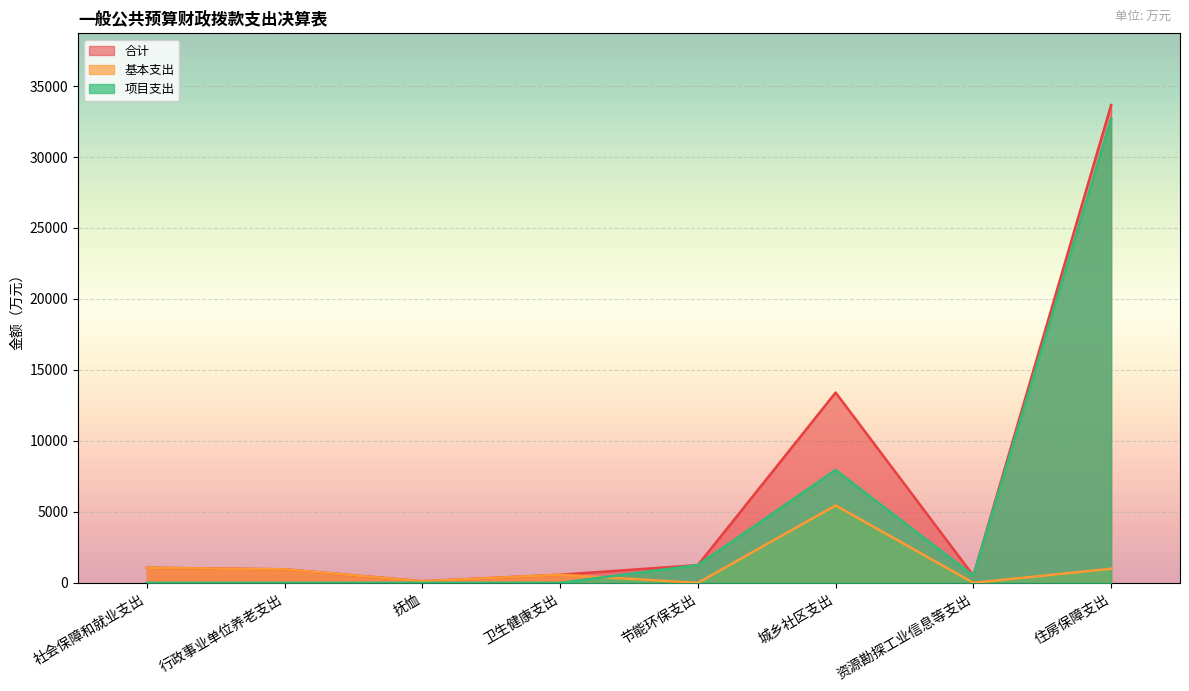

True or false: 合计 has a value of 1750.5 at 社会保障和就业支出.

False